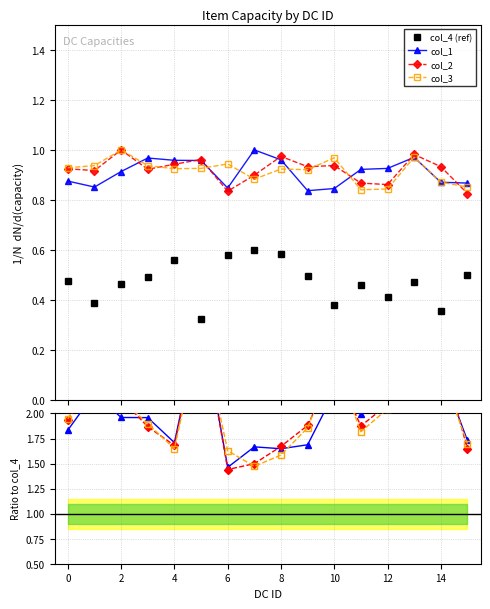

What are all the series names shown in the legend?

col_1, col_2, col_3, col_4